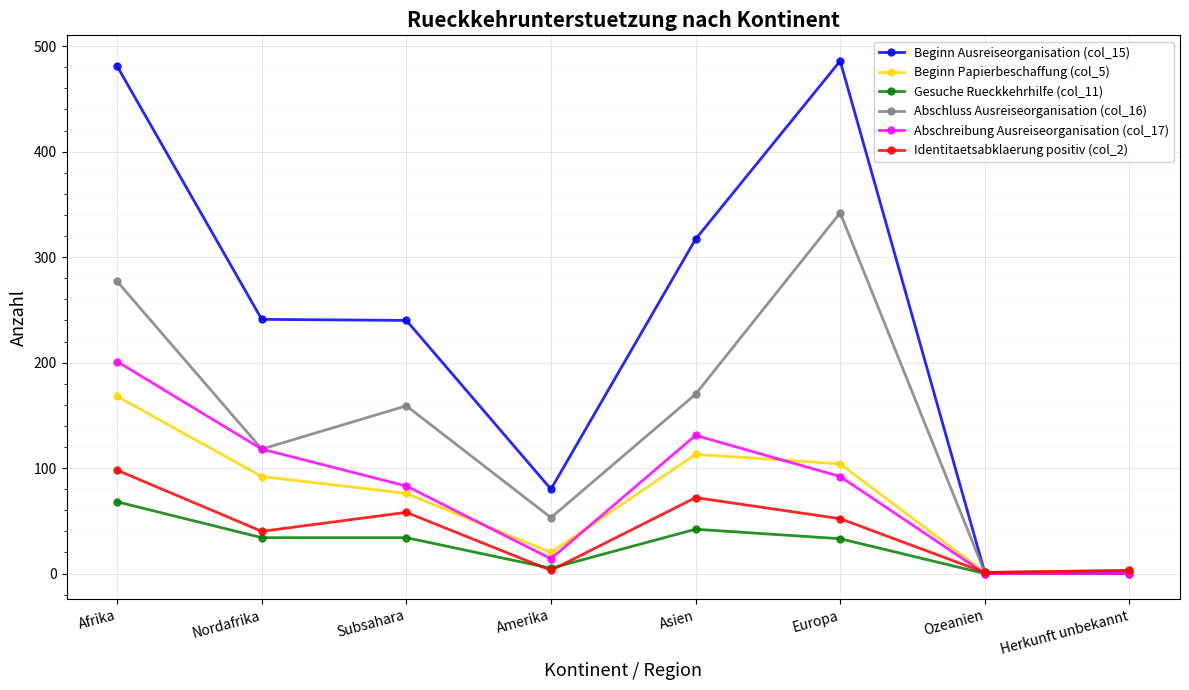

Which series has the largest total across all categories?

Beginn Ausreiseorganisation (col_15)